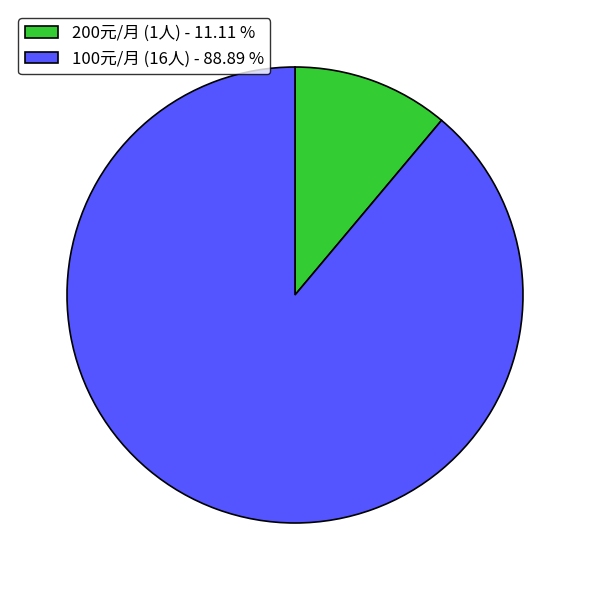

Do 100元/月 (16人) - 88.89 % and 200元/月 (1人) - 11.11 % together represent more than half of the pie?

Yes